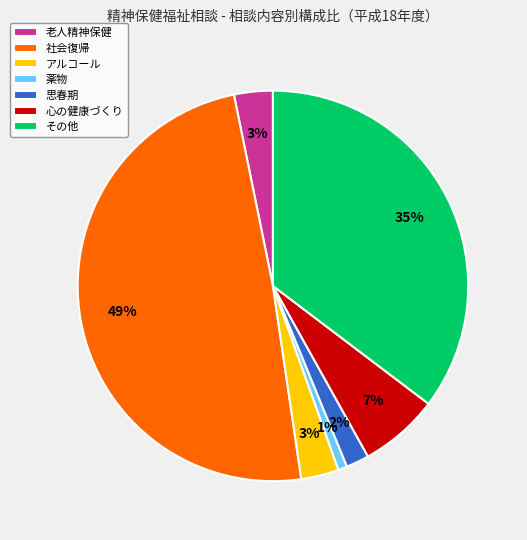

Does 社会復帰 account for over 50% of the chart?

No